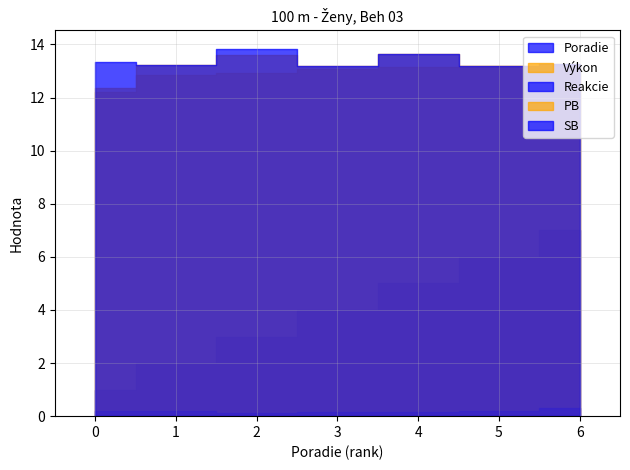

How many lines are shown in the chart?

5